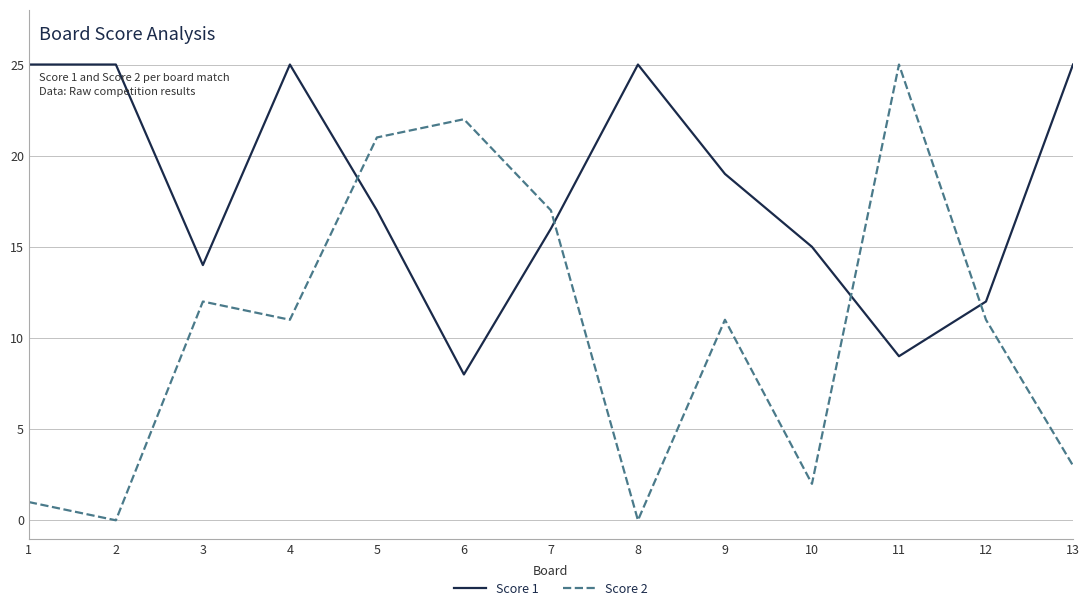

Reading left to right, list all the values displayed in this chart.

Score 1: 1=25	2=25	3=14	4=25	5=17	6=8	7=16	8=25	9=19	10=15	11=9	12=12	13=25
Score 2: 1=1	2=0	3=12	4=11	5=21	6=22	7=17	8=0	9=11	10=2	11=25	12=11	13=3